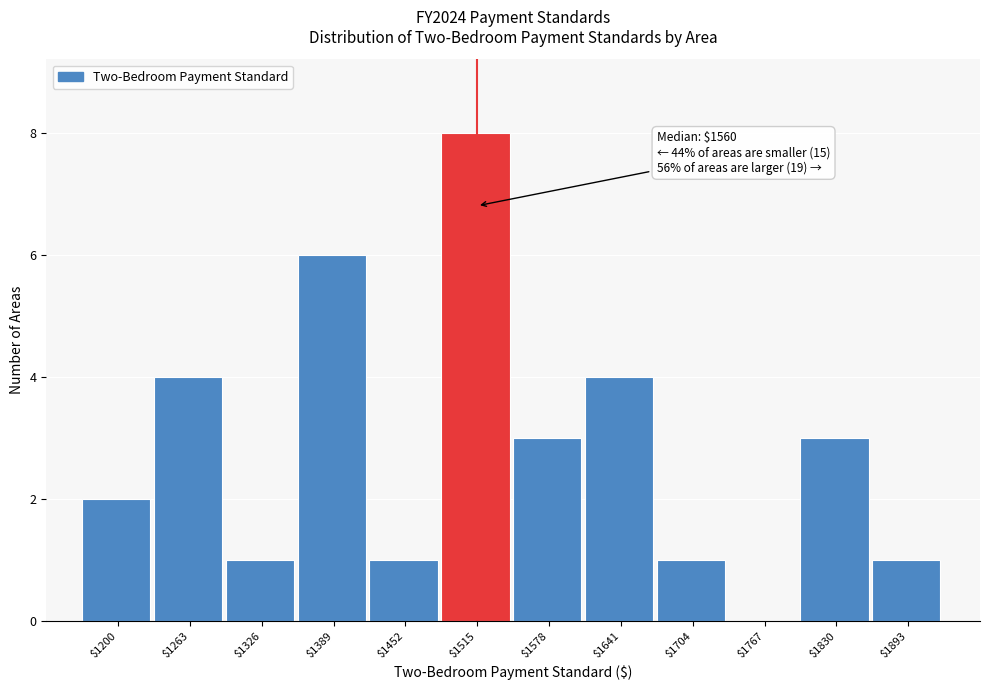

What is the sum of all values?

34